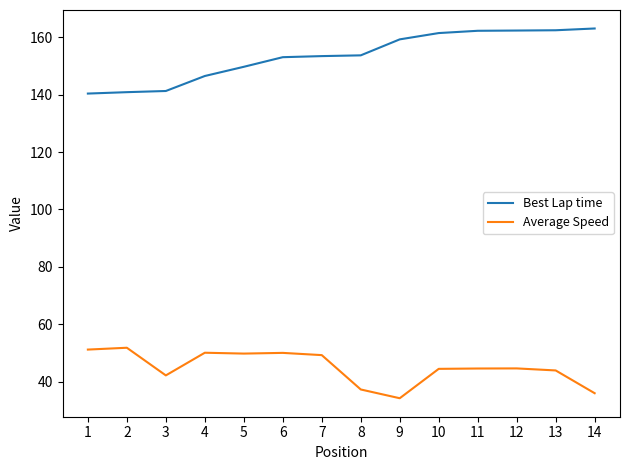

List the series in order of their overall mean, lowest first.

Average Speed, Best Lap time